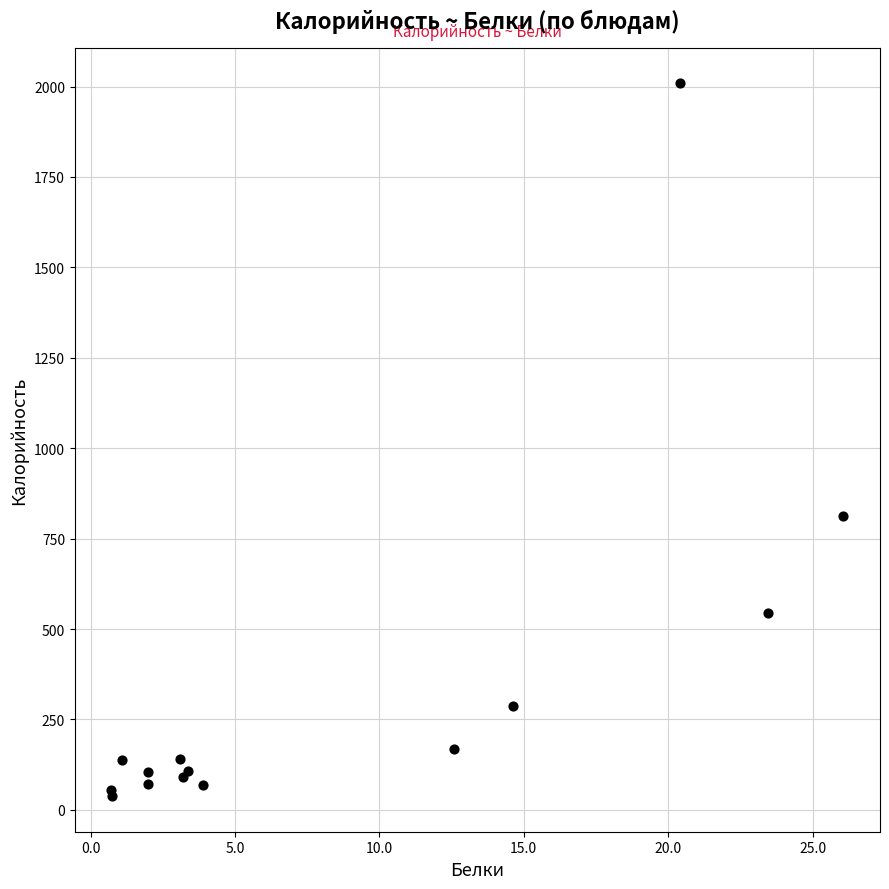

What Y value in the scatter plot is closest to 1023?

813.1